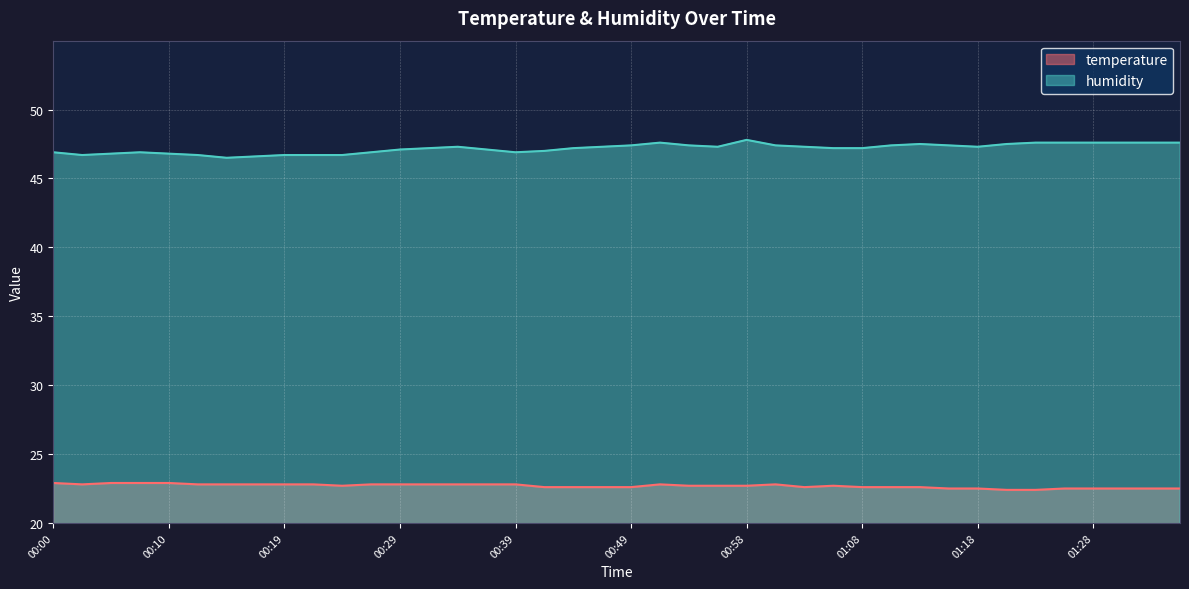

Count the temperature values in the range 22 to 23.

40